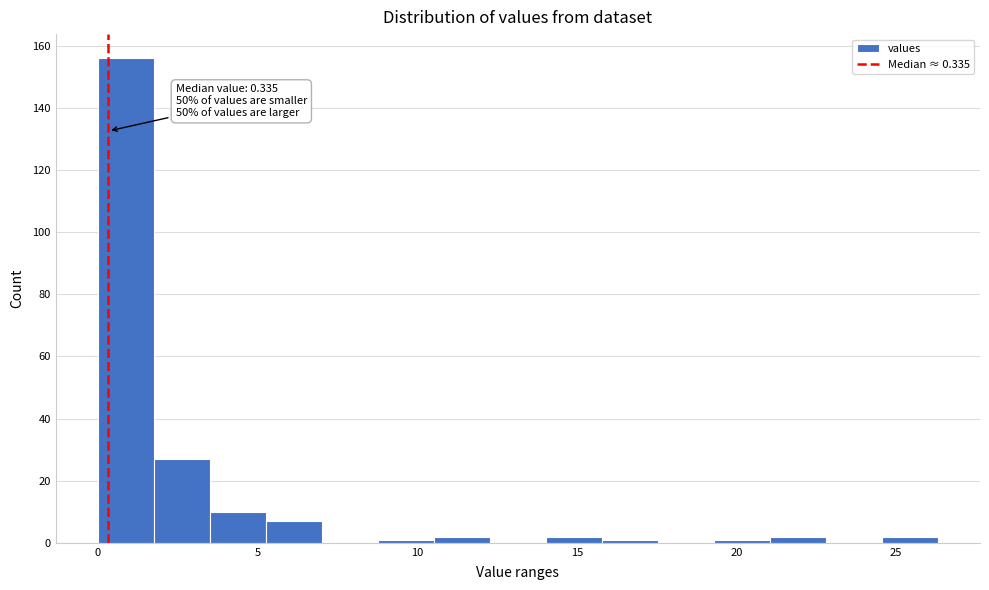

Around what value on the x-axis is the tallest bar? Give the approximate position of its centre, as read against the axis.

1.0